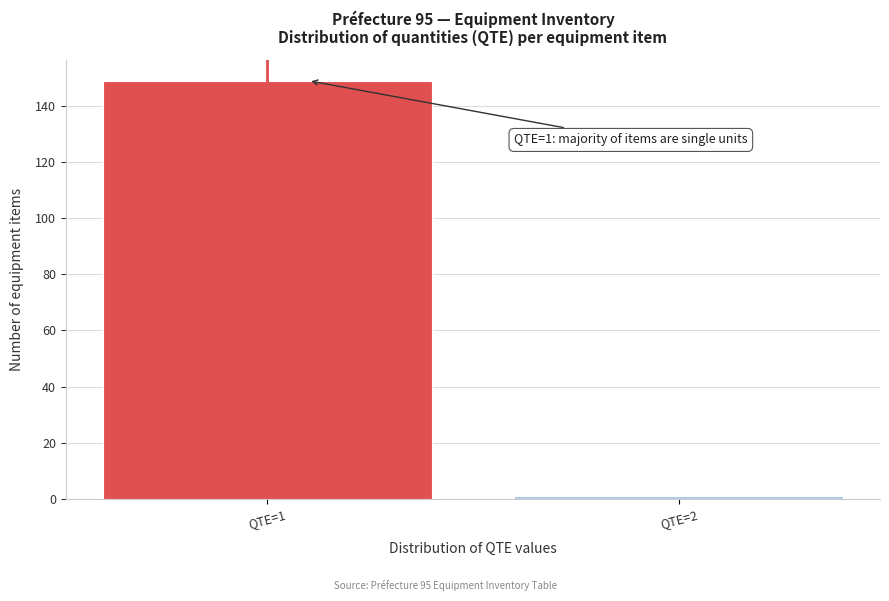

Reading left to right, transcribe all the data shown in this chart.

QTE=1=149	QTE=2=1